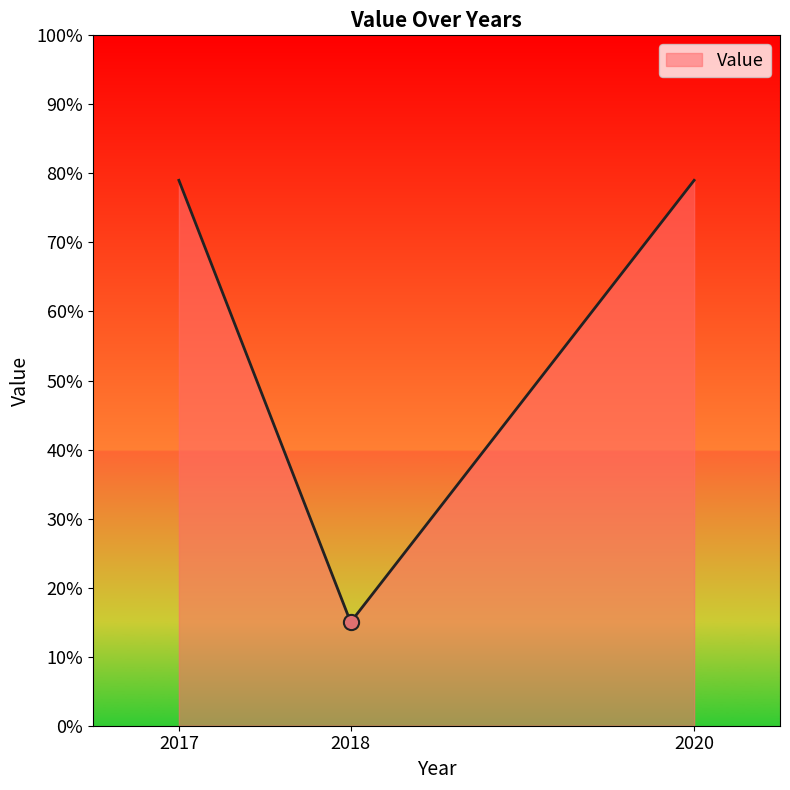

What is the change in value from 2017 to 2018?

-64